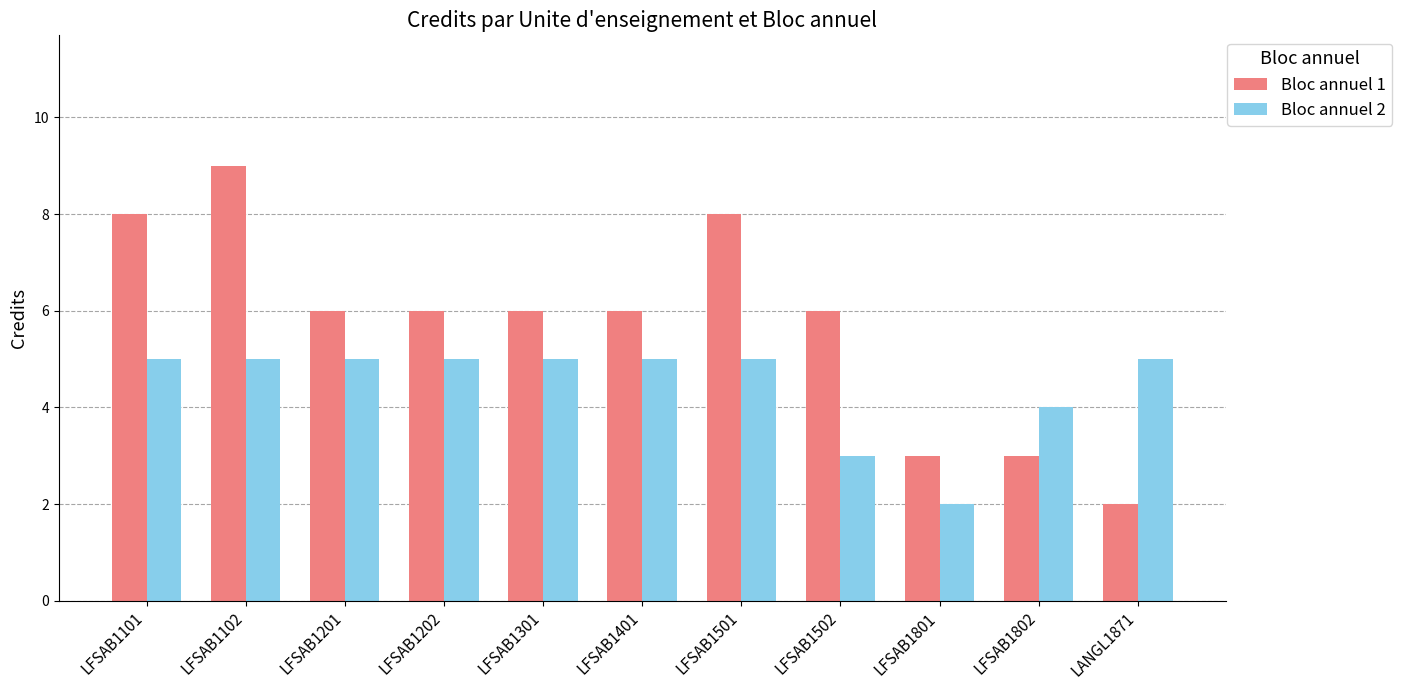

What are all the series names shown in the legend?

Bloc annuel 1, Bloc annuel 2